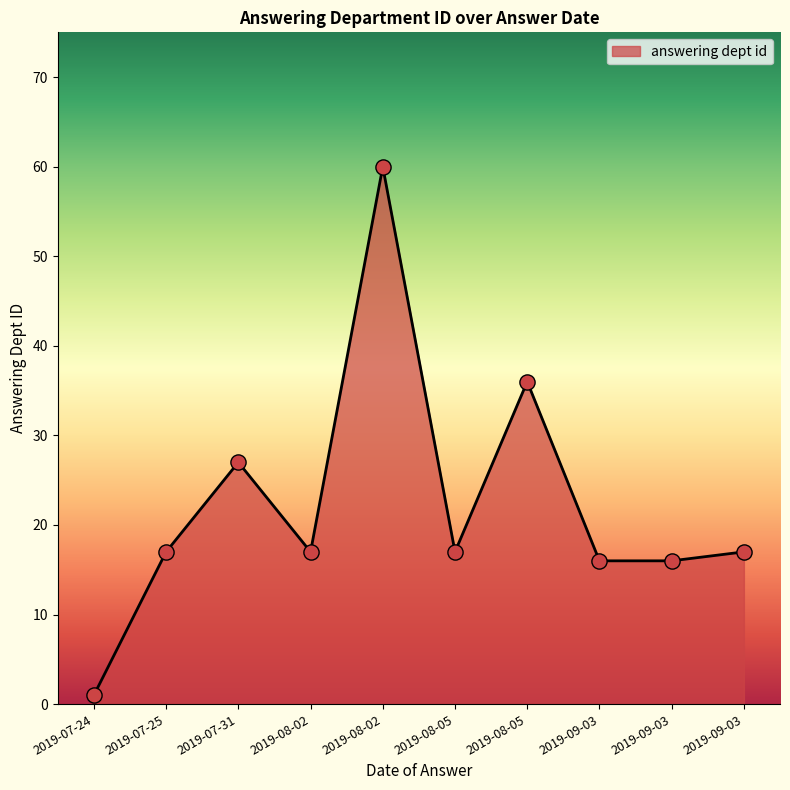

What is the change in value from 2019-08-02 to 2019-08-05?

-24